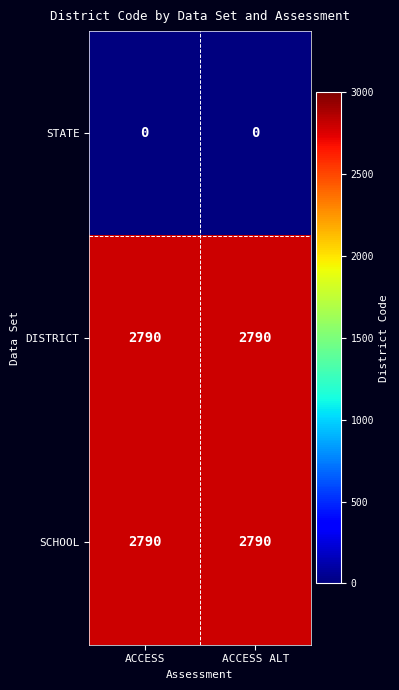

What is the total value across all series at ACCESS ALT?

5580